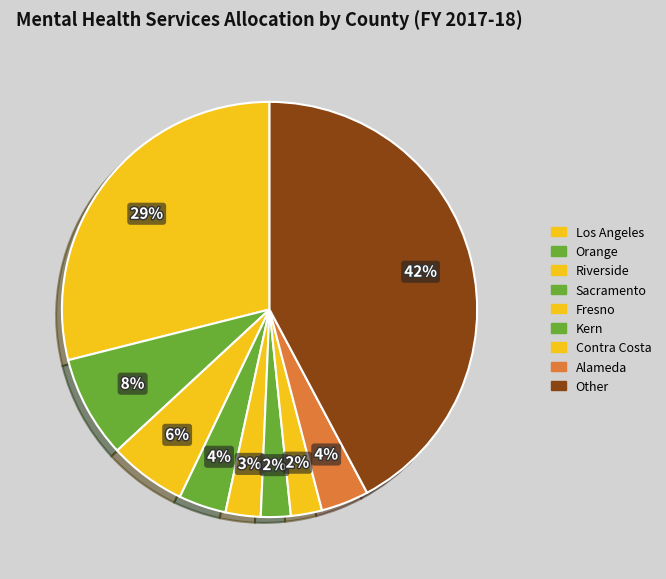

To the nearest percent, what is the average slice percentage?

11%